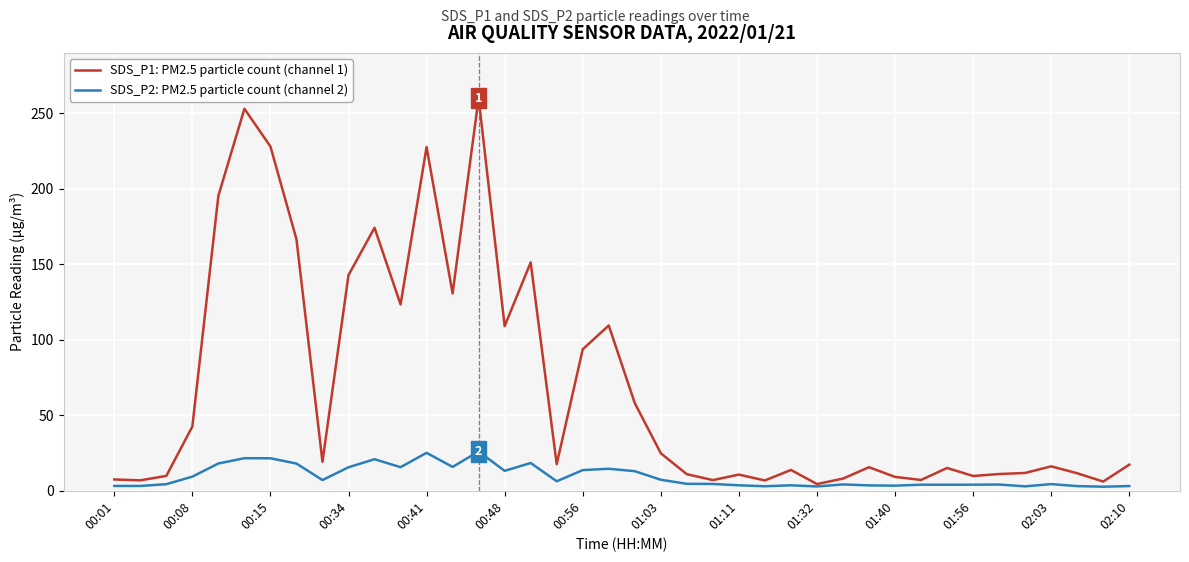

What is the maximum value shown in the chart?

260.0